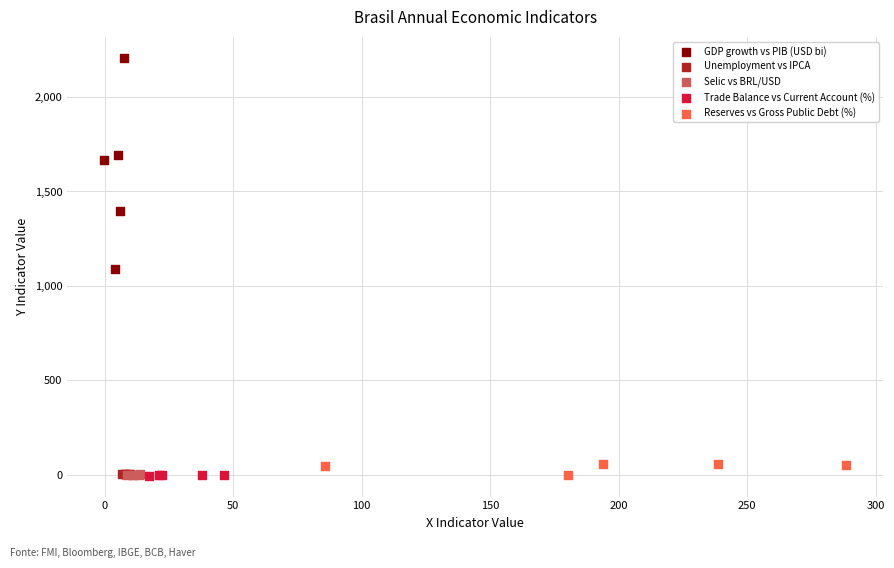

What are all the series names shown in the legend?

GDP growth vs PIB (USD bi), Unemployment vs IPCA, Selic vs BRL/USD, Trade Balance vs Current Account (%), Reserves vs Gross Public Debt (%)